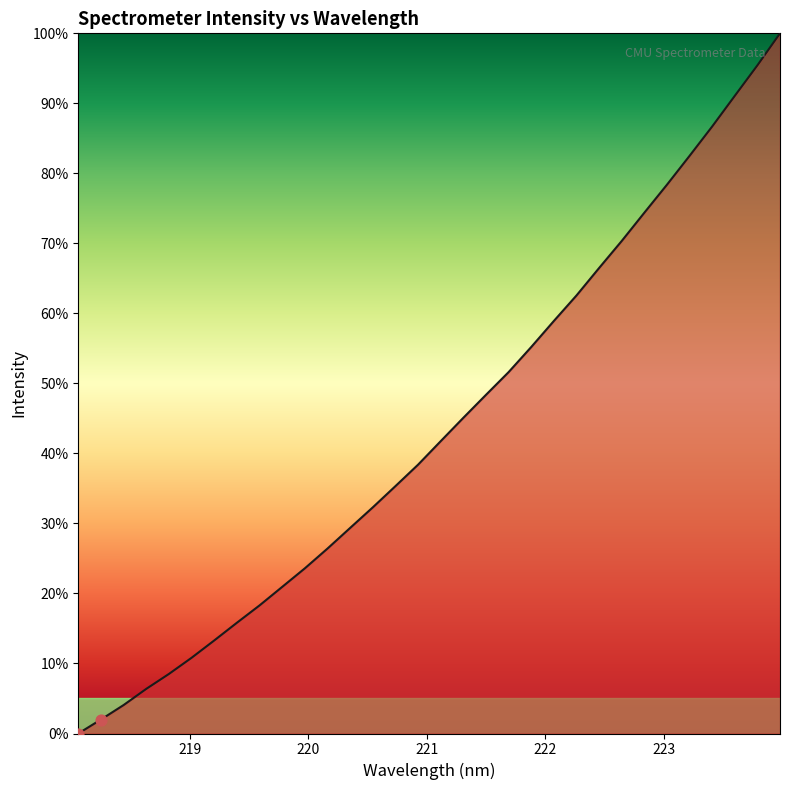

What is the greatest value displayed?

100.0